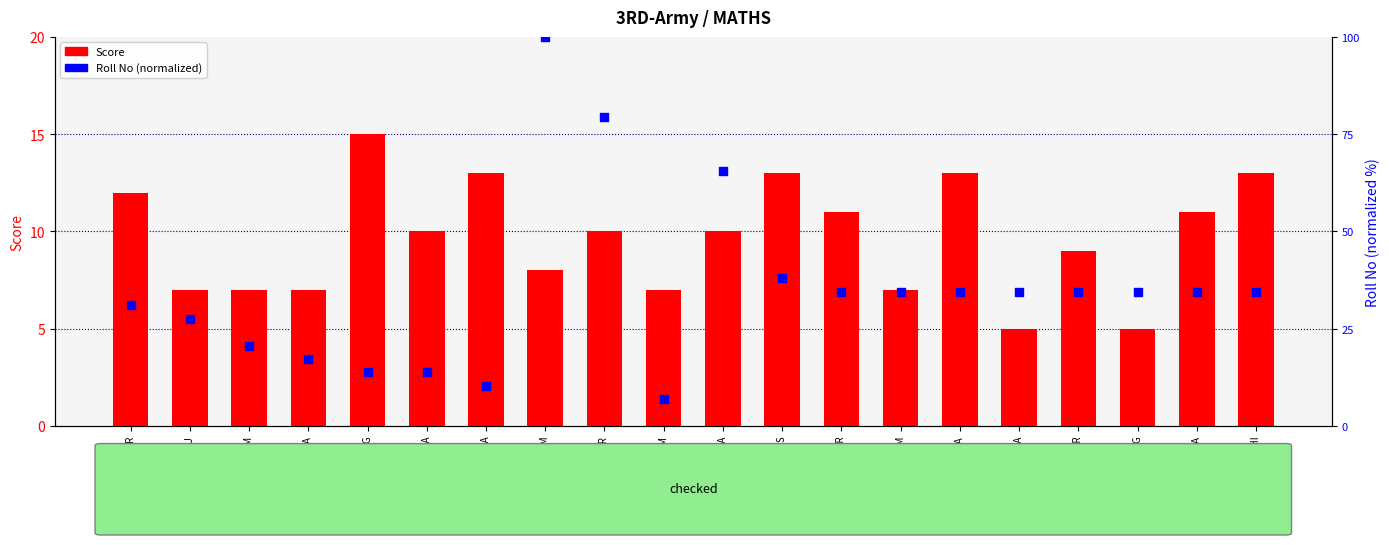

At which category is the sum across all series the highest?

VIHAAN SHARM